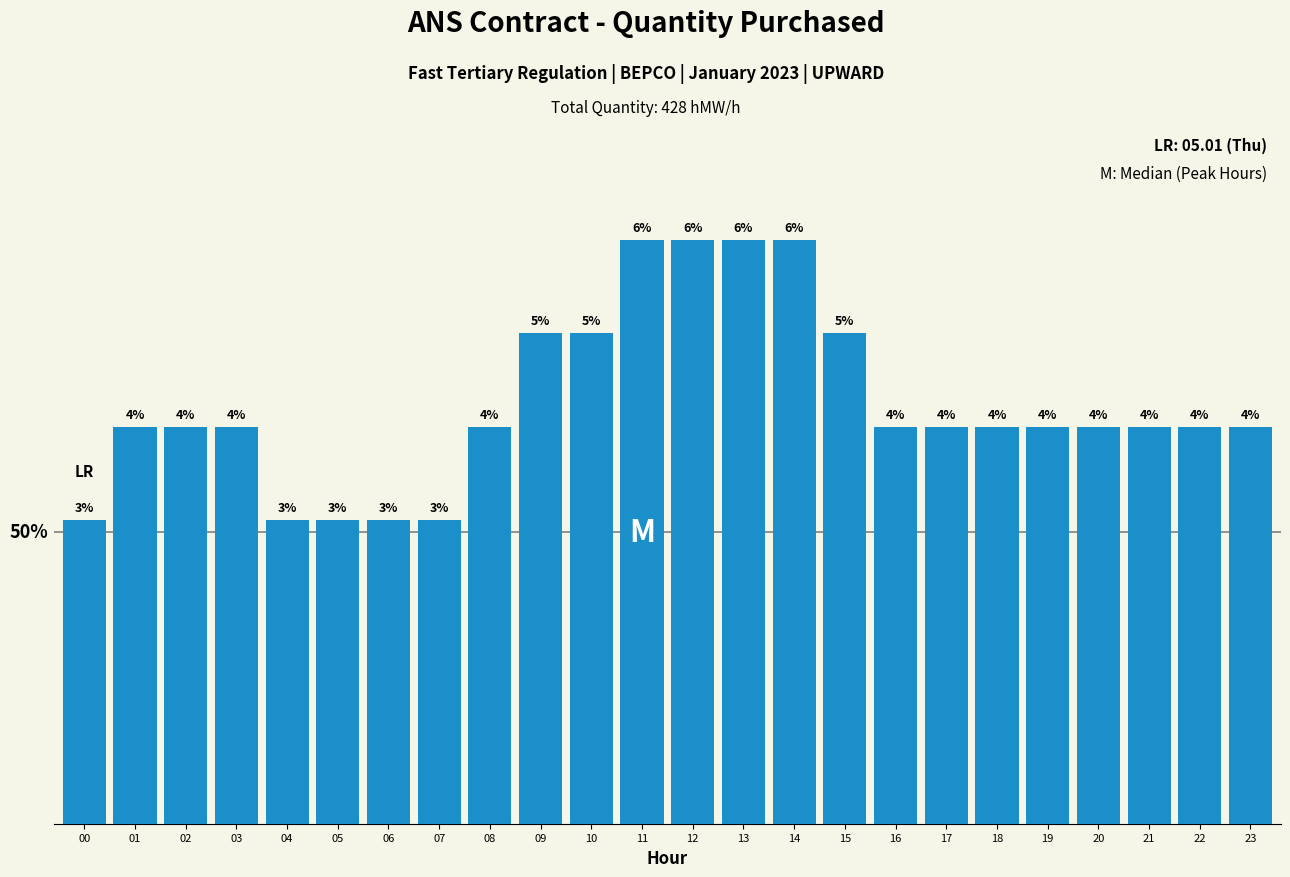

Where is the data nearest to the value 19?

01